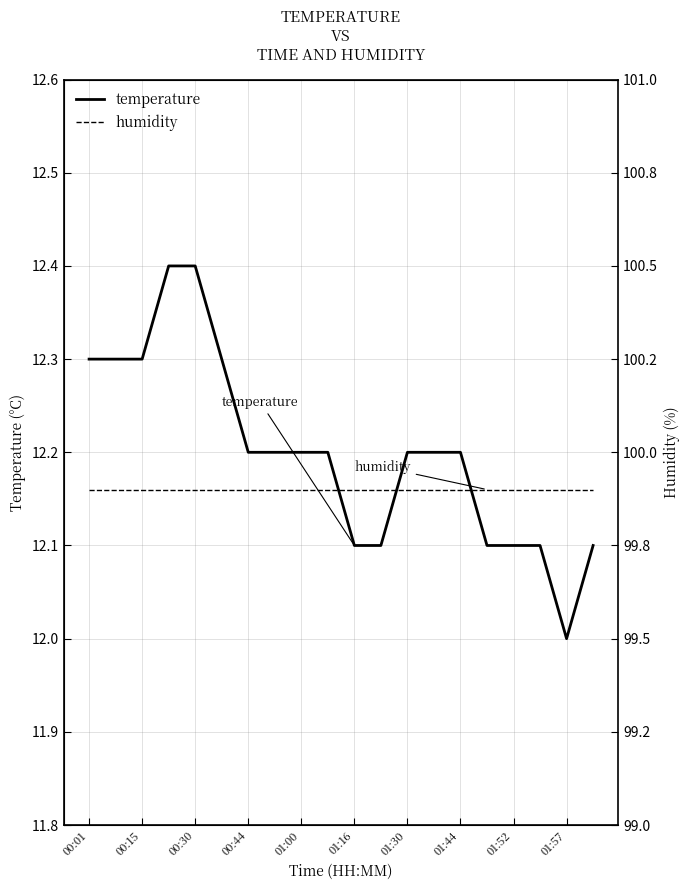

True or false: temperature and humidity intersect in this chart.

False